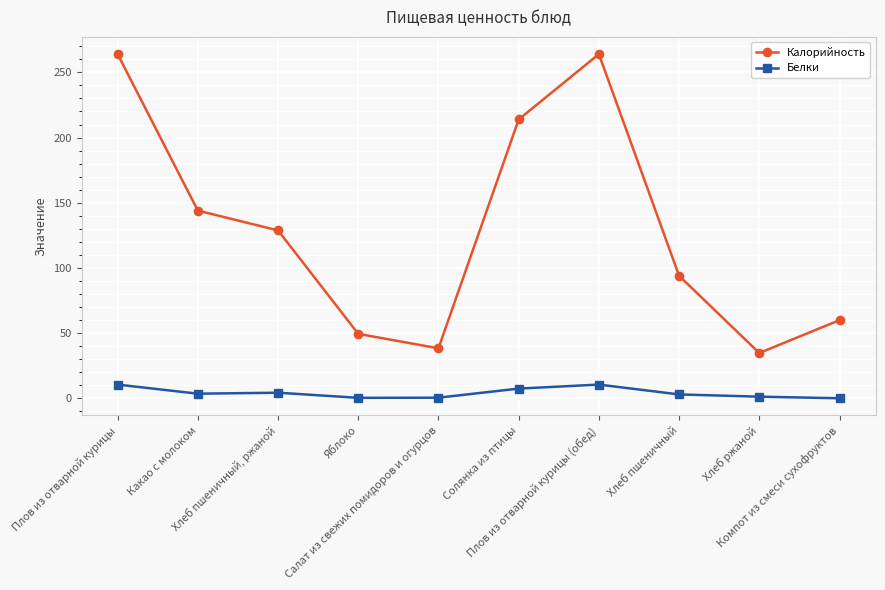

True or false: Калорийность has more than 1 interior local peaks.

False